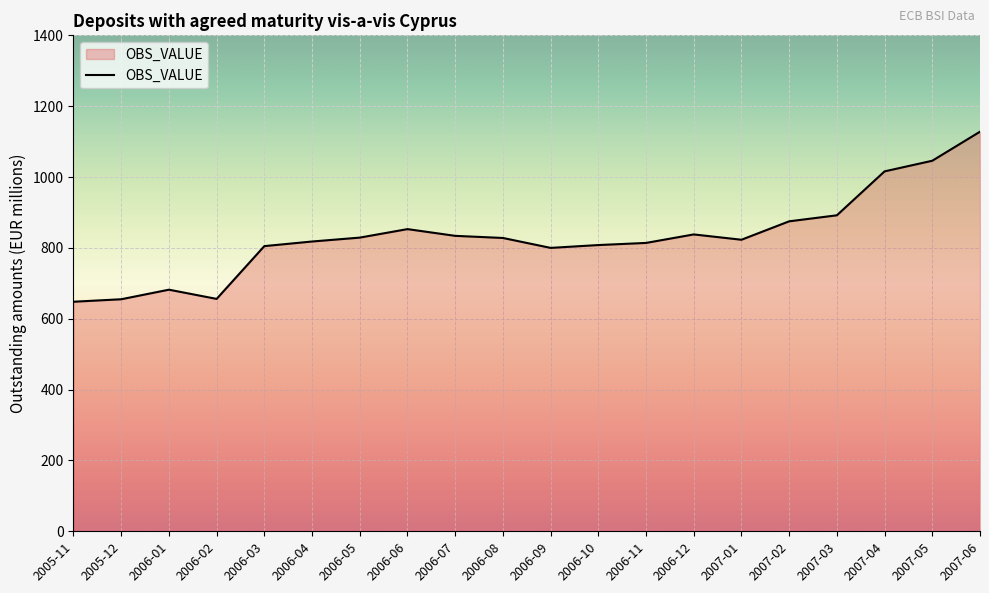

What is the difference between the second highest and minimum values?

398